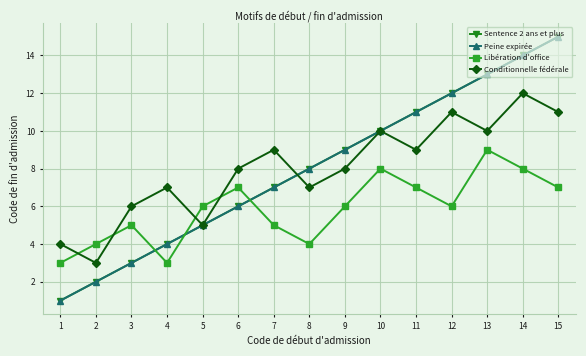

True or false: Peine expirée and Sentence 2 ans et plus intersect in this chart.

False